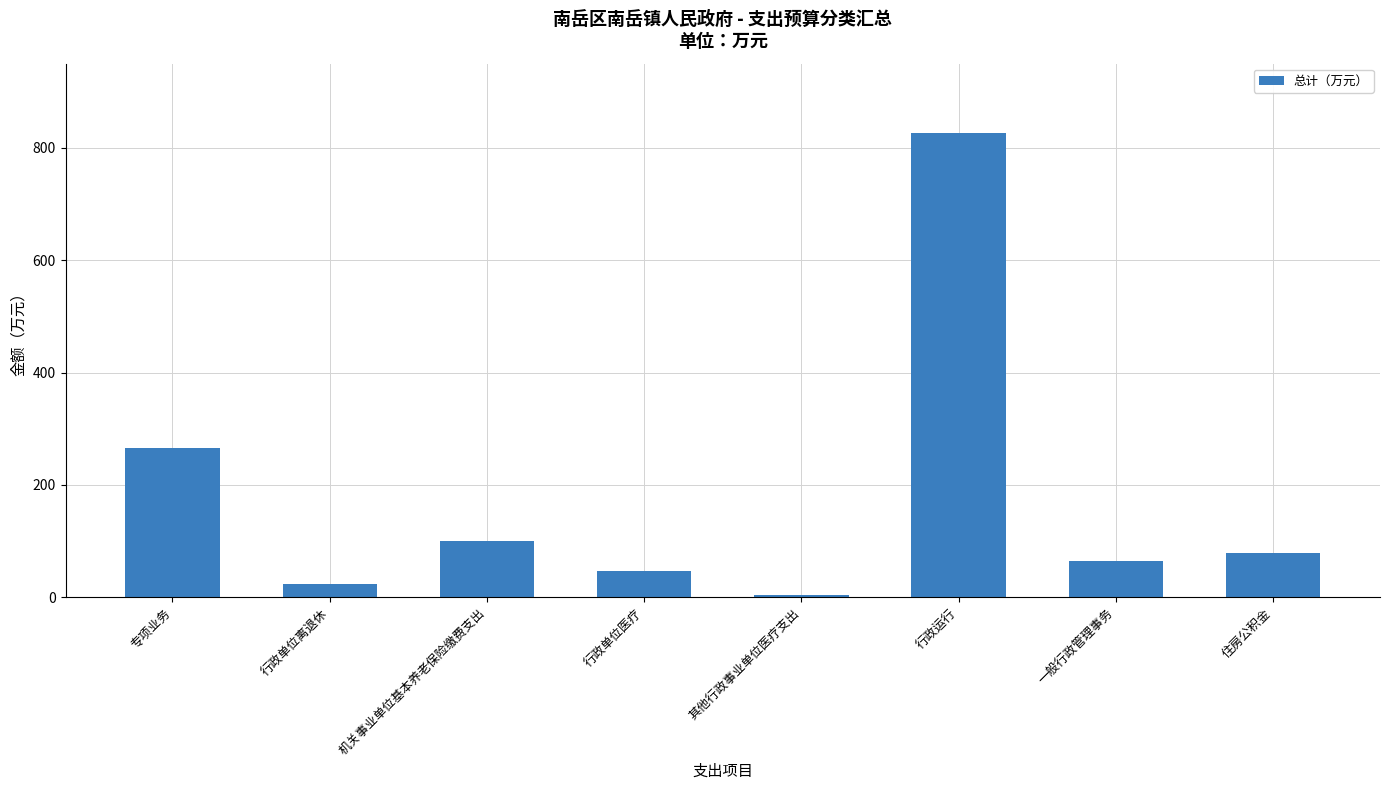

List the labels in order of value, smallest first.

其他行政事业单位医疗支出, 行政单位离退休, 行政单位医疗, 一般行政管理事务, 住房公积金, 机关事业单位基本养老保险缴费支出, 专项业务, 行政运行